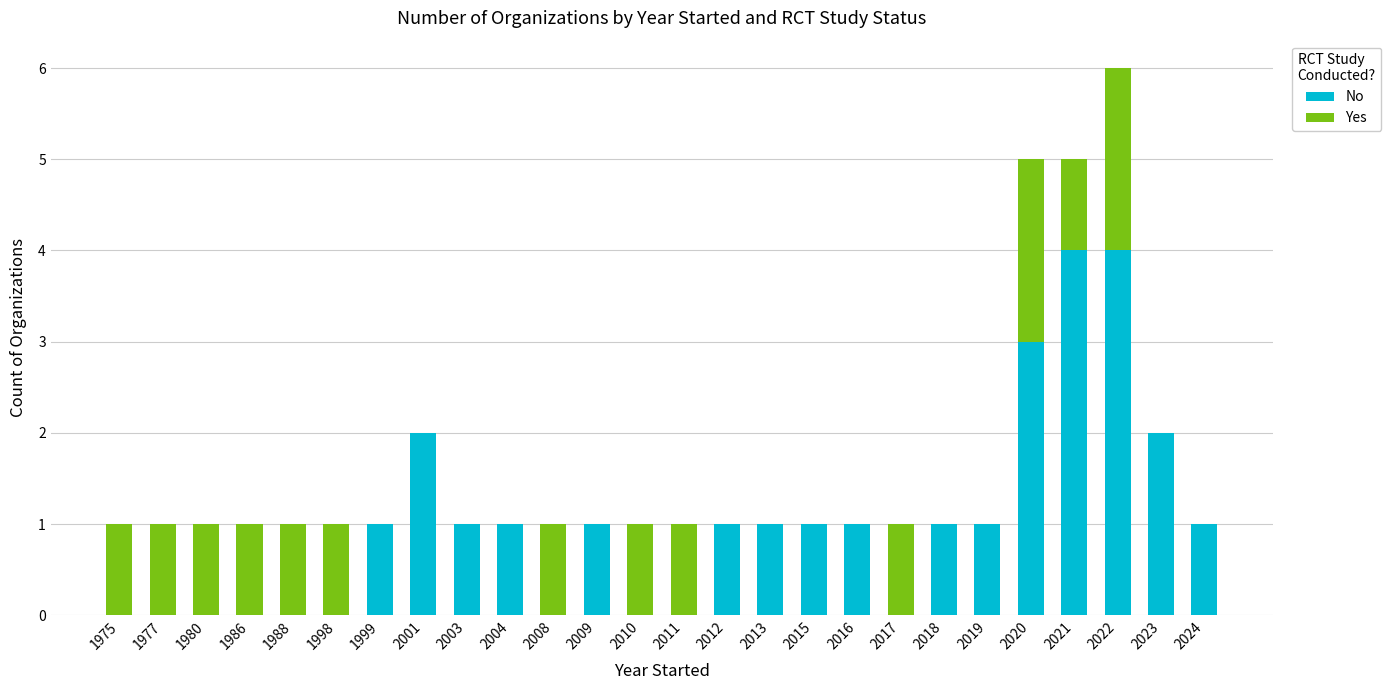

At which category is the sum across all series the highest?

2022